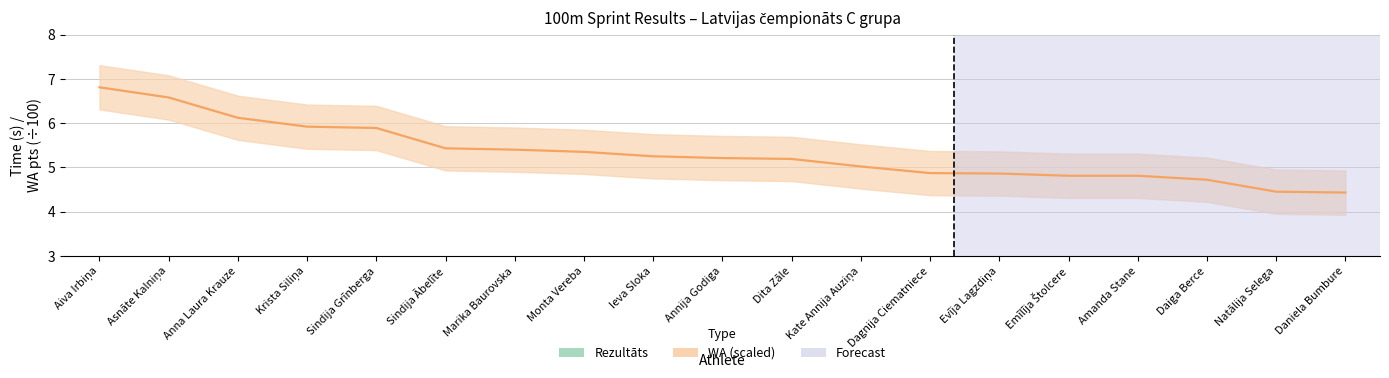

Is this an area chart (filled region under the line)?

No